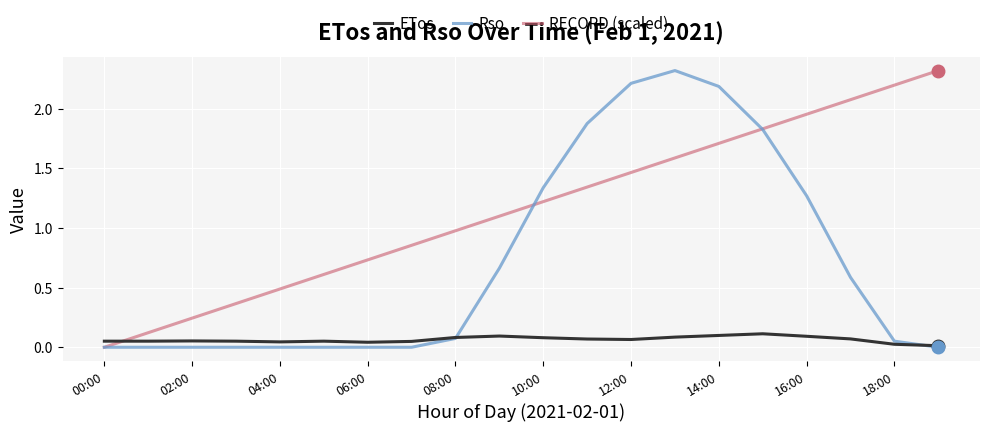

Does the chart display data point markers on the line(s)?

No